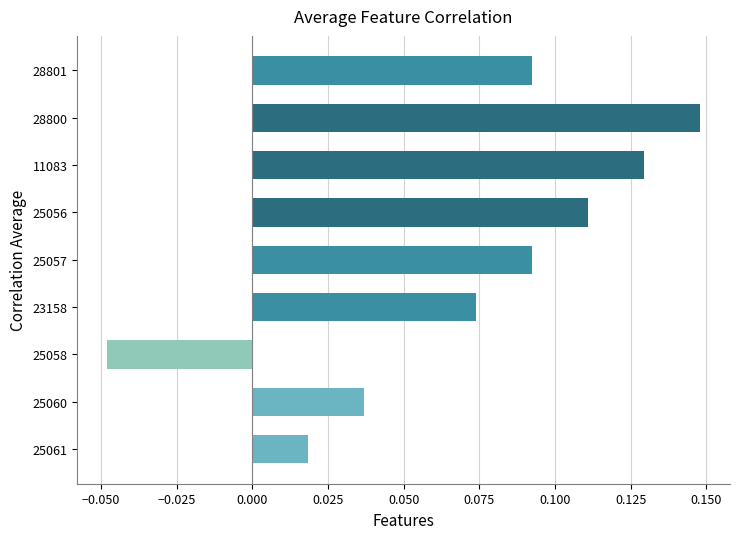

Count the number of data series in this chart.

1